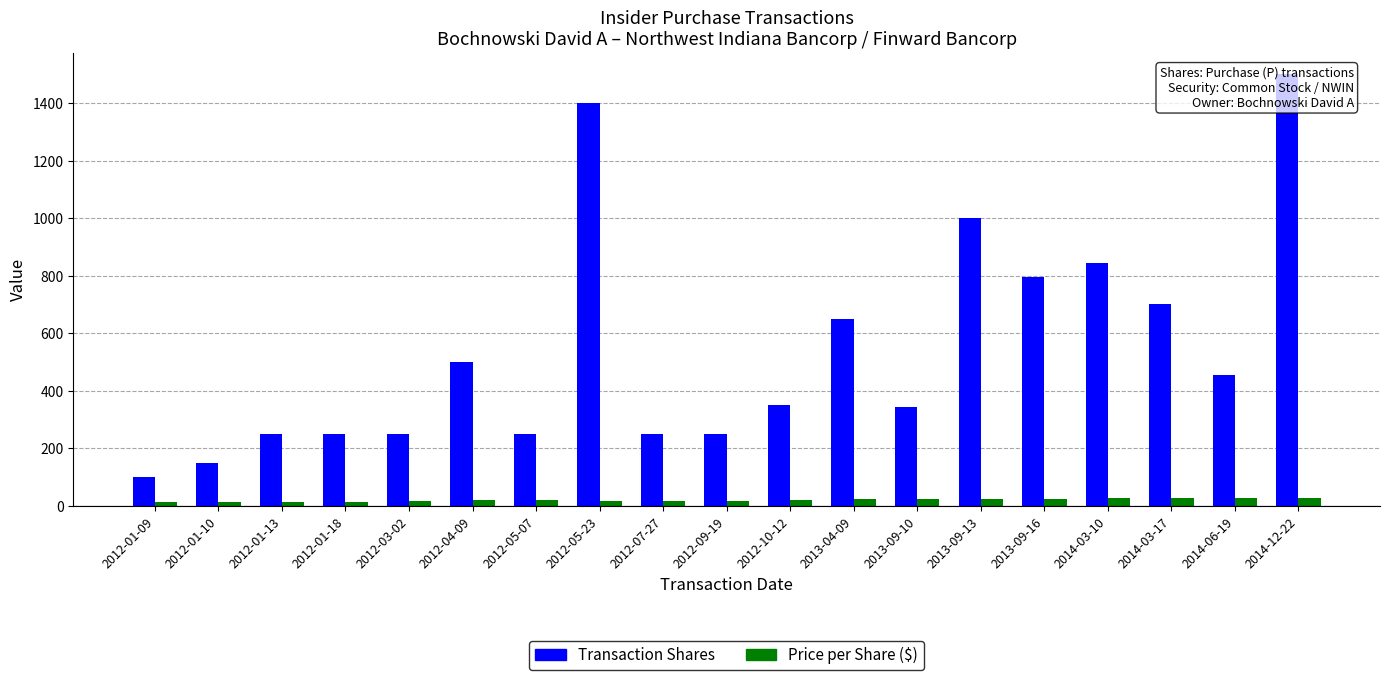

Which series has the largest total across all categories?

Transaction Shares